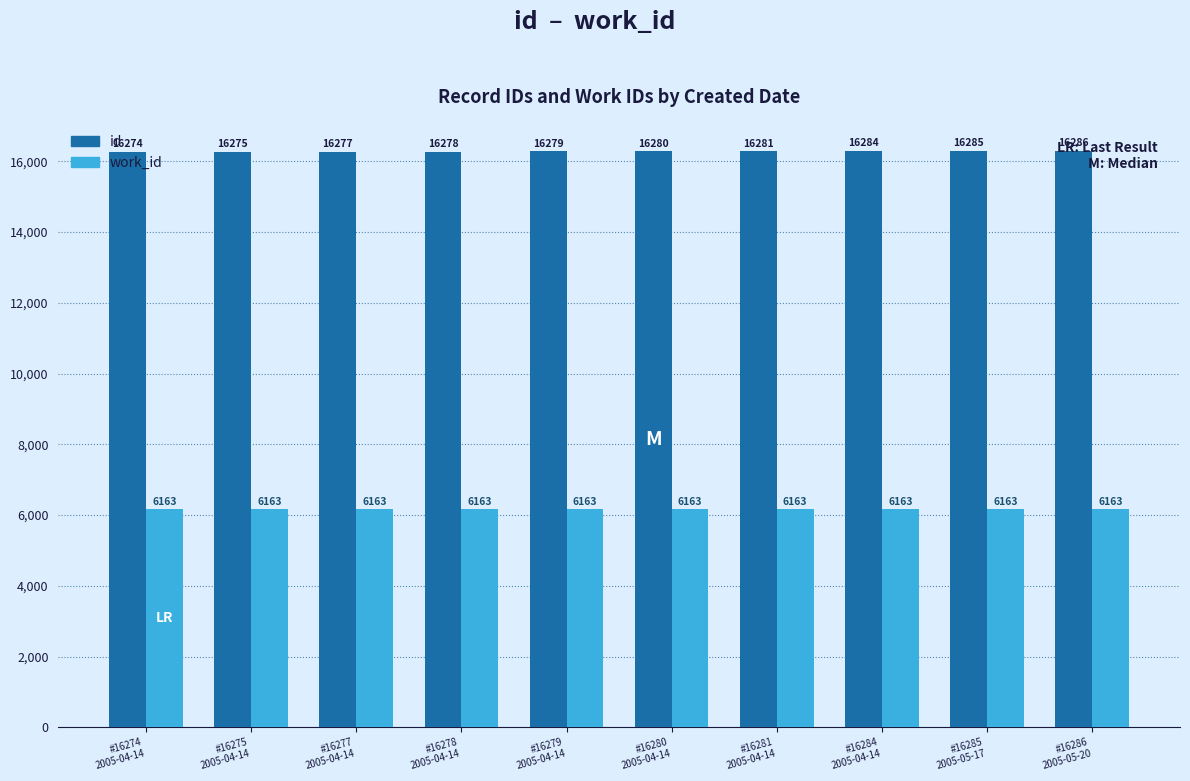

At which label does id reach its peak?

#16286
2005-05-20